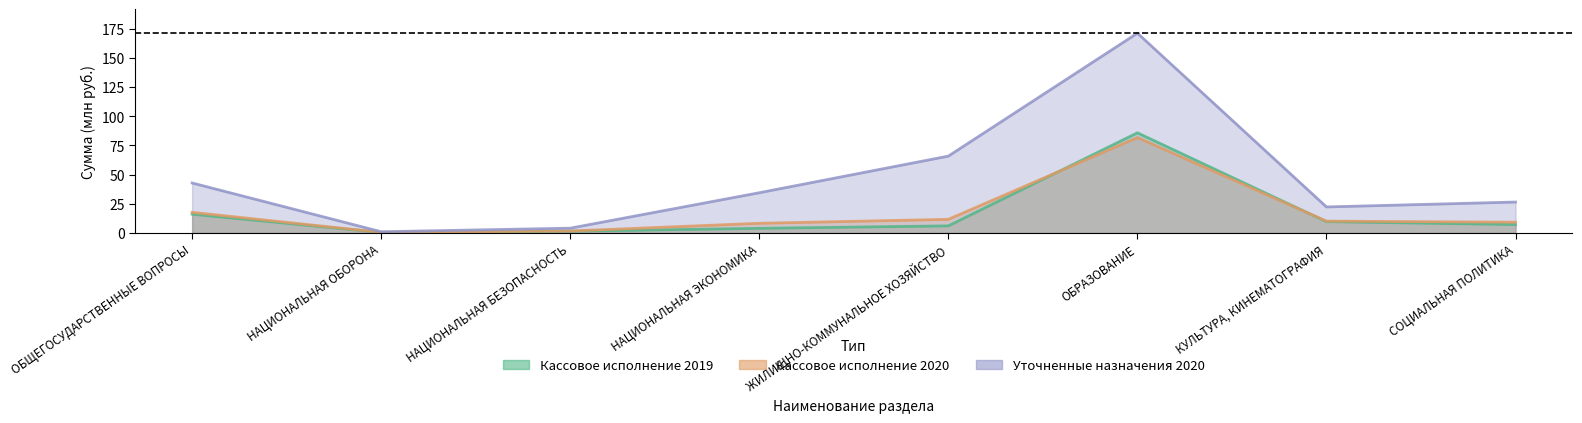

List the series in order of their peak value, highest first.

Уточненные назначения (col_2), Кассовое исполнение 2019 (col_3), Кассовое исполнение 2020 (col_4)